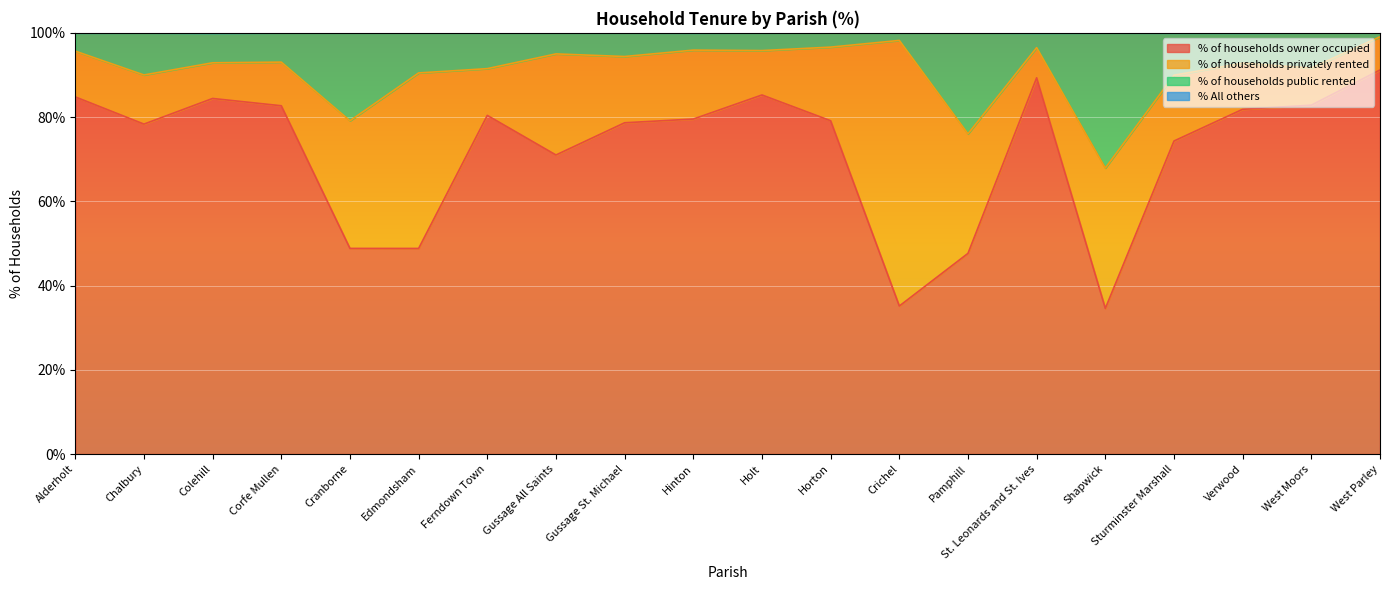

What is the total value across all series at Edmondsham?

100.0